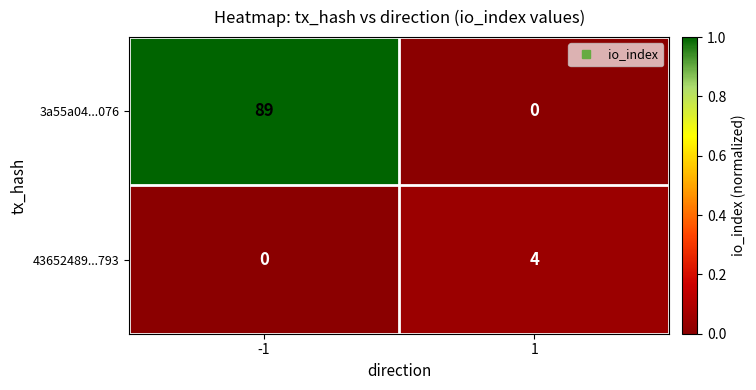

The value of 3a55a04...076 at -1 is 56. True or false?

False